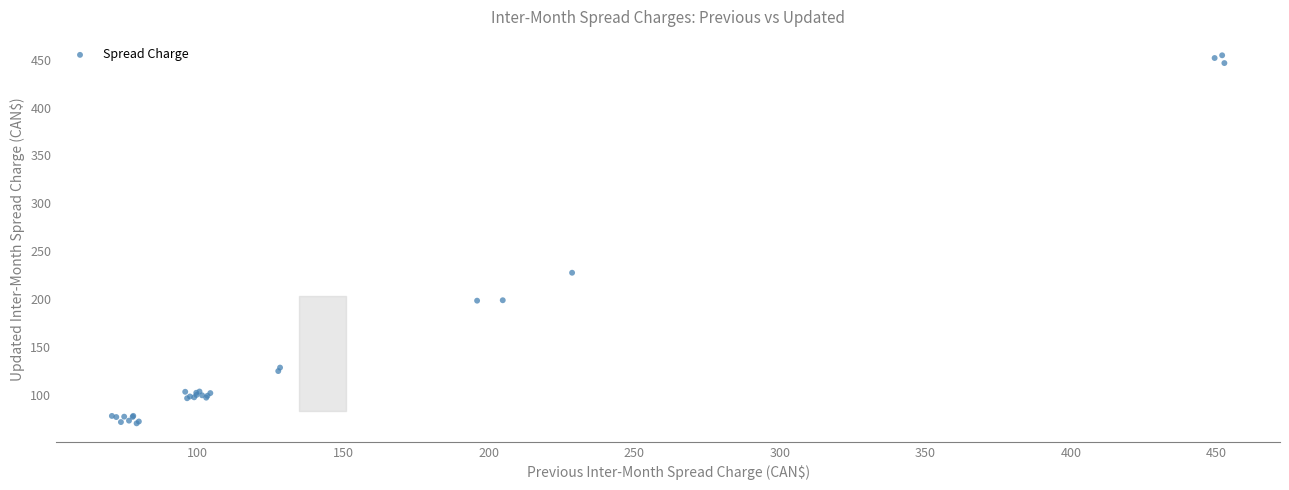

What Y value in the scatter plot is closest to 262?

227.4